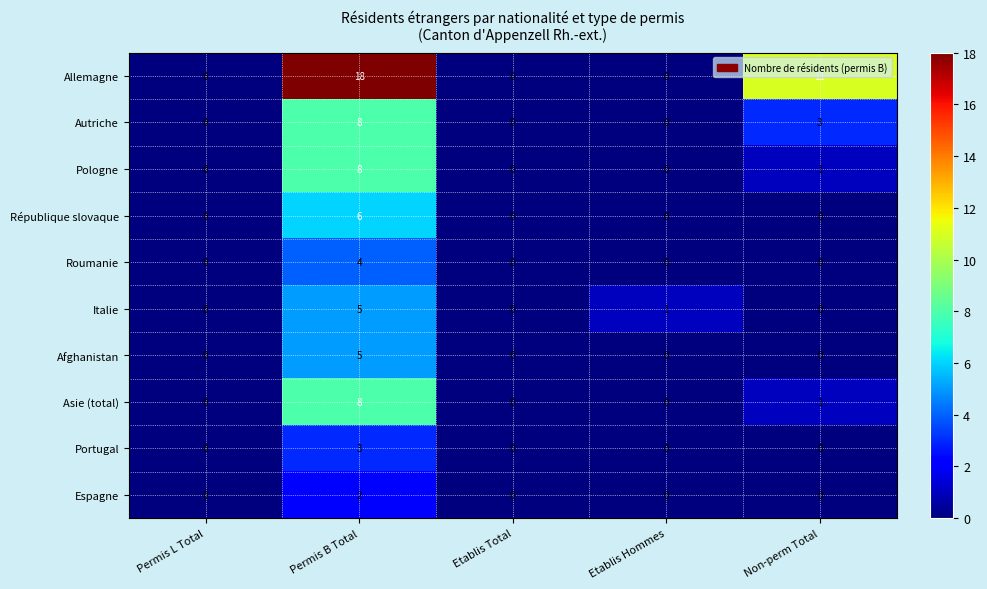

What is the greatest value displayed?

18